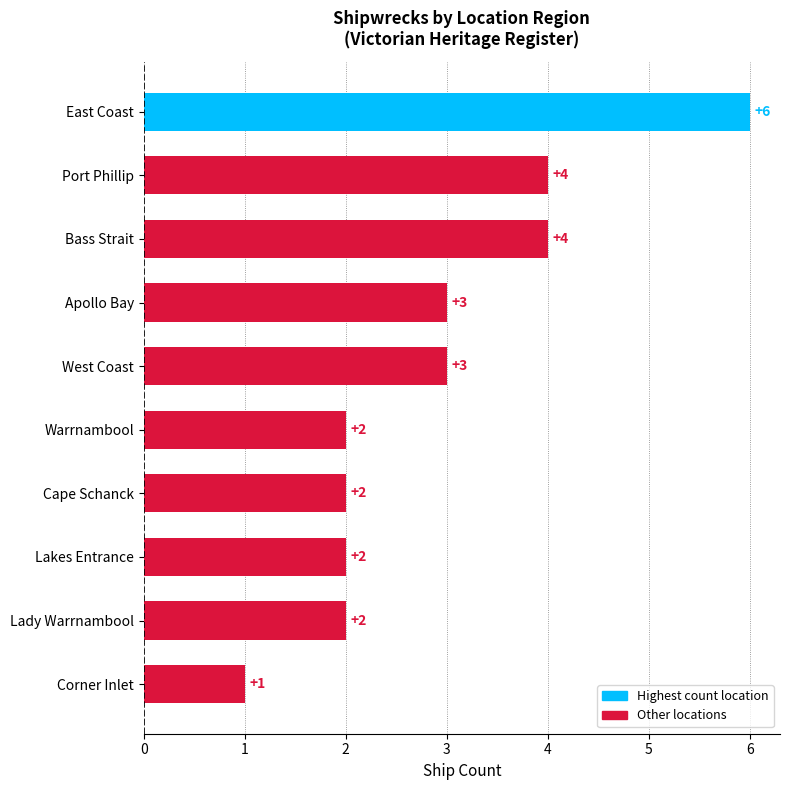

What is the approximate value at Port Phillip?

4